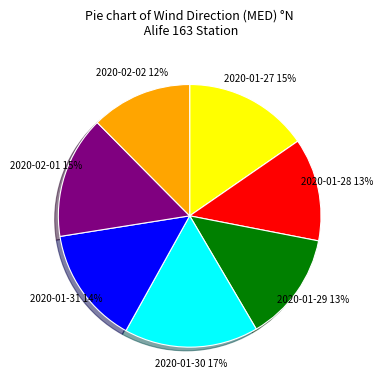

Is there a majority slice in this chart?

No